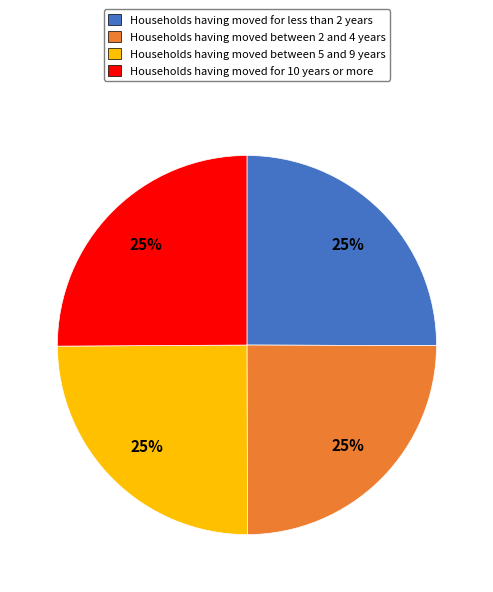

Is there a majority slice in this chart?

No